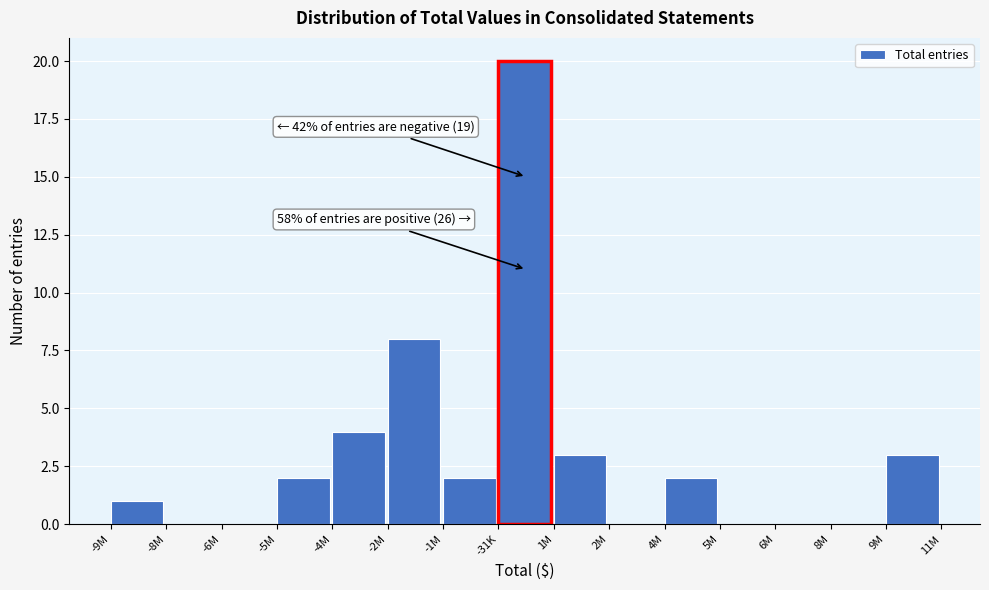

Reading left to right, what are all the values shown in this chart?

-9M=1	-8M=0	-6M=0	-5M=2	-4M=4	-2M=8	-1M=2	-31K=20	1M=3	2M=0	4M=2	5M=0	6M=0	8M=0	9M=3